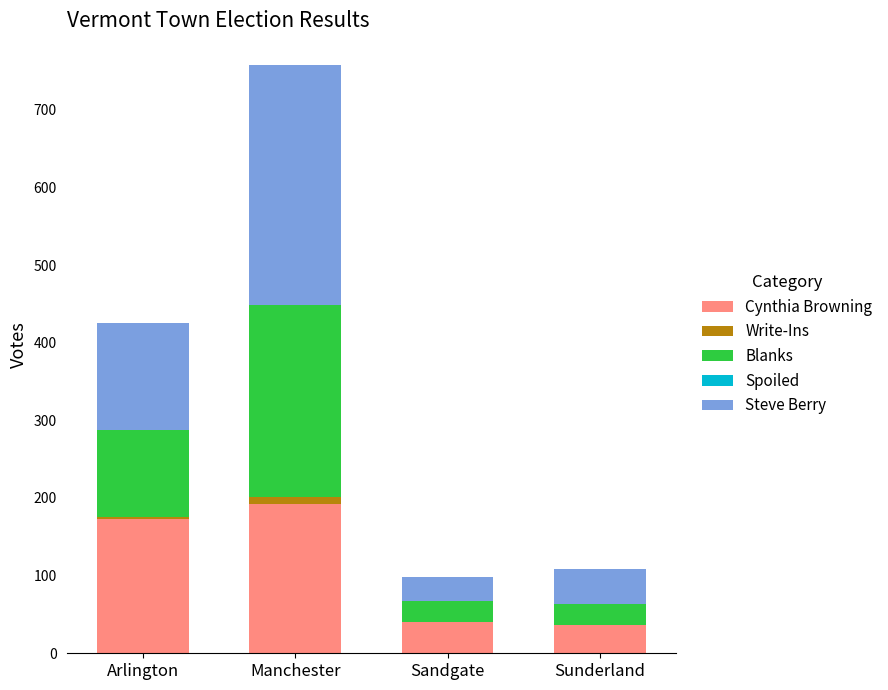

The value of Cynthia Browning at Arlington is 173. True or false?

True